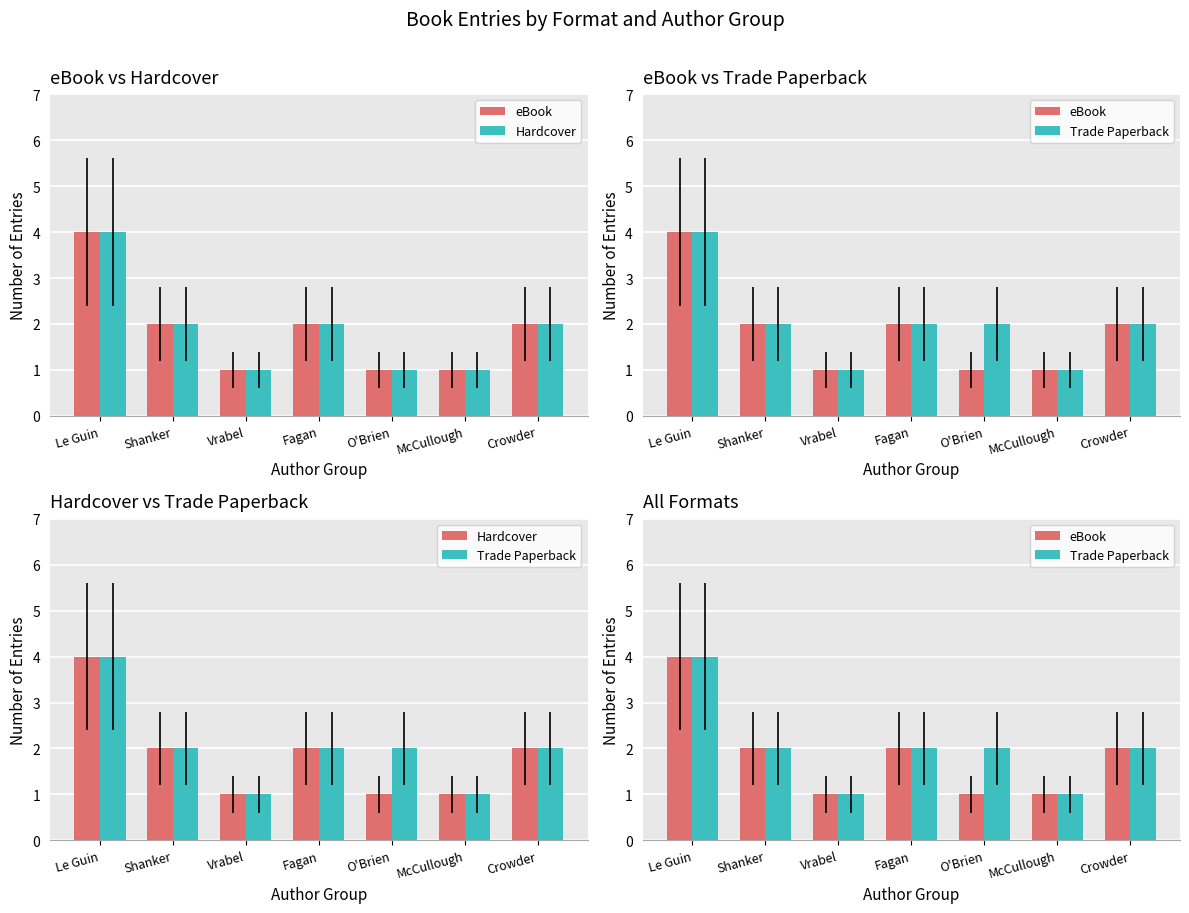

What is the sum of all Hardcover values?

13